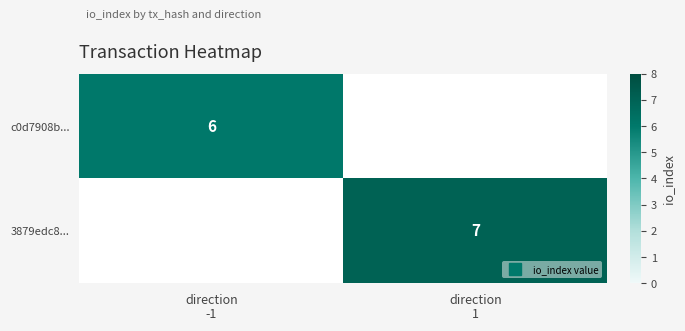

At direction -1, list the series in order from smallest to largest.

c0d7908b..., 3879edc8...